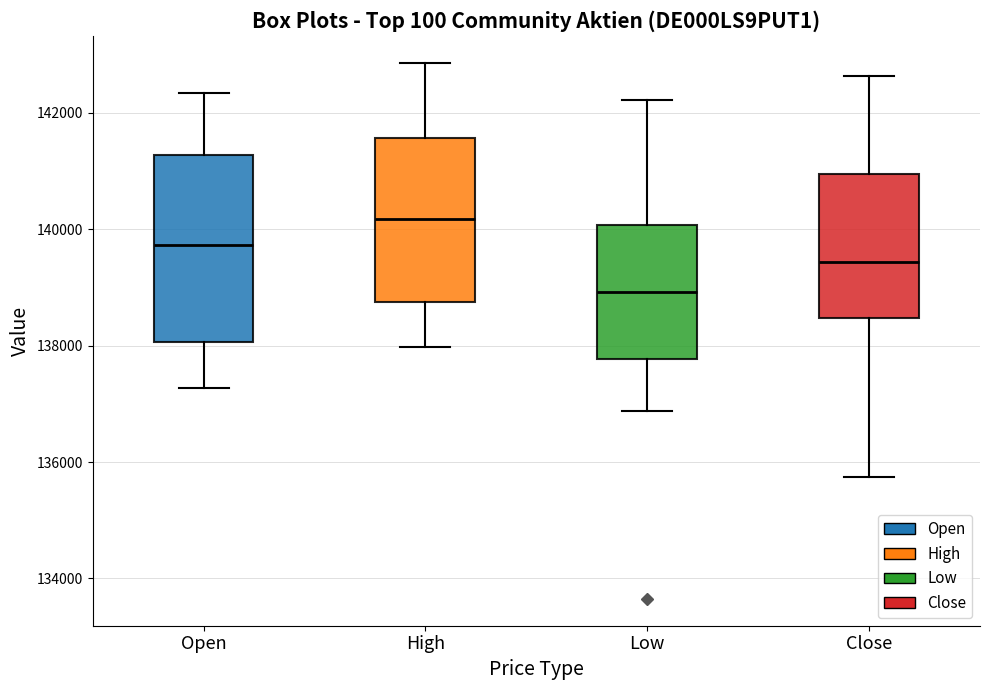

Reading left to right, read every box against the y-axis: the position of its median line, the range the box covers, and the ends of its whiskers. The values are not printed on the chart, so give them approximately, as read against the axis.

Open: median 139800, box 138000 to 141200, whiskers 137200 to 142400
High: median 140200, box 138800 to 141600, whiskers 138000 to 142800
Low: median 139000, box 137800 to 140000, whiskers 136800 to 142200
Close: median 139400, box 138400 to 141000, whiskers 135800 to 142600